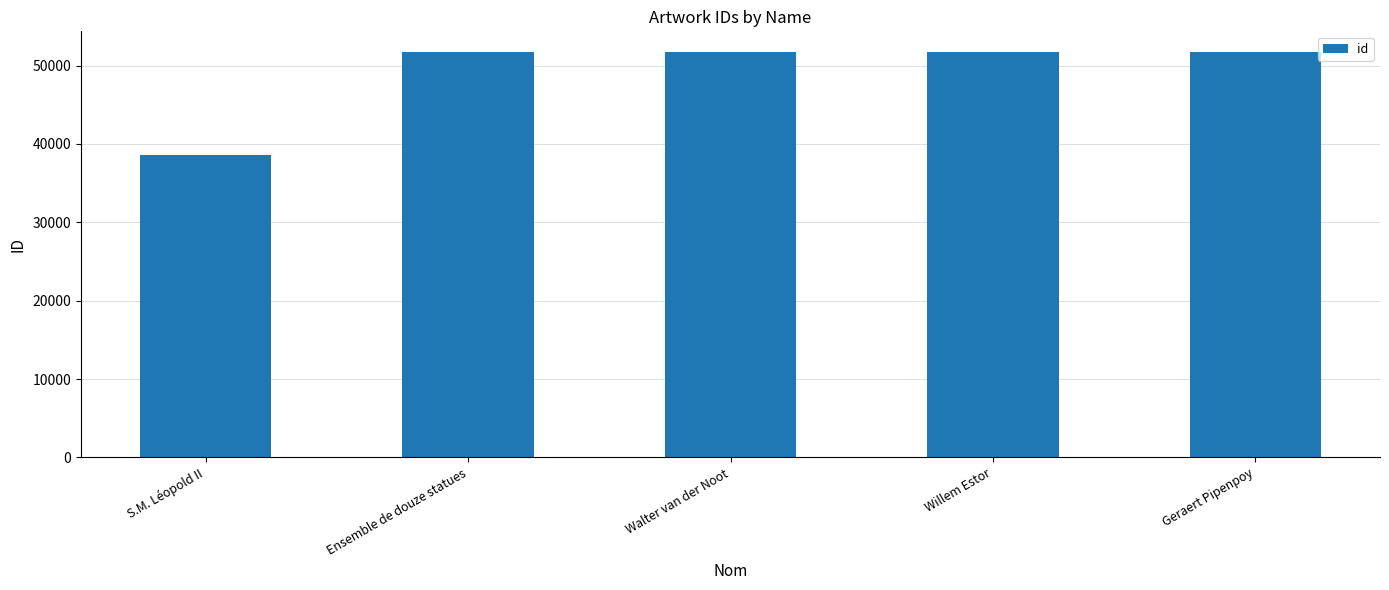

At which label does the data first exceed 51788?

Walter van der Noot